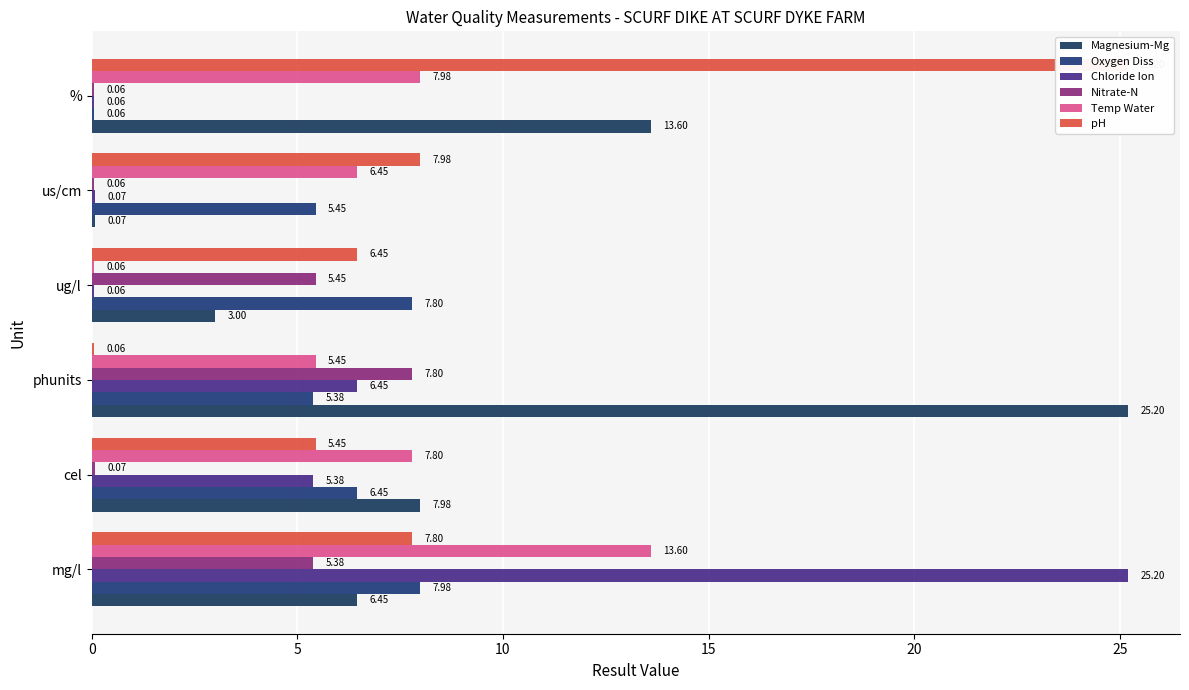

What is the minimum value shown in the chart?

0.1